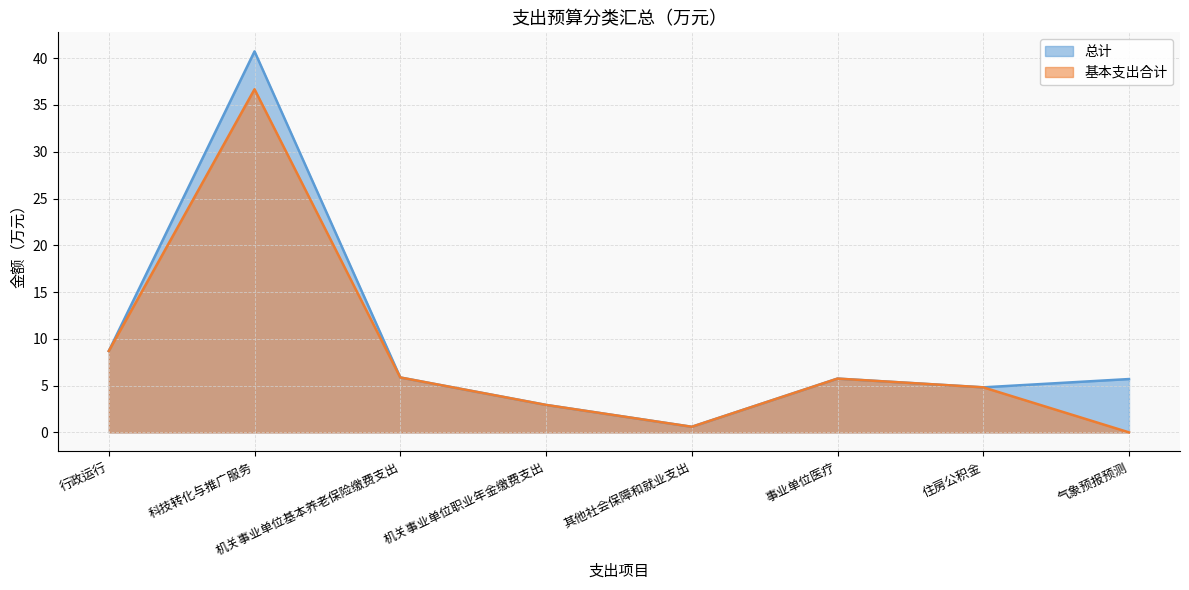

Where is the first local maximum for 基本支出合计?

科技转化与推广服务